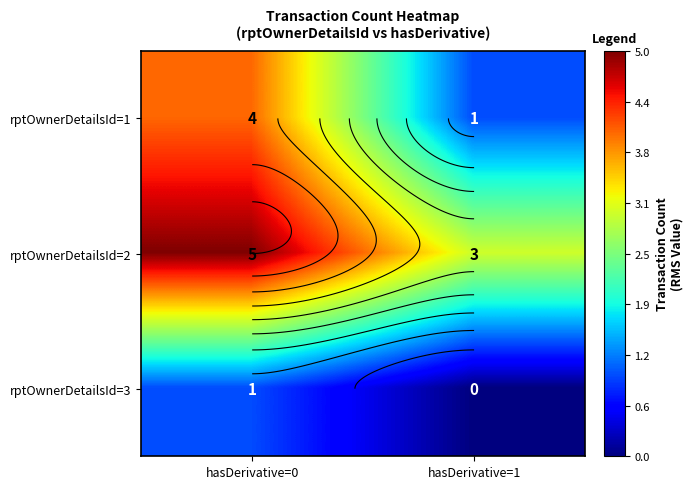

What is the total value across all series at hasDerivative=1?

4